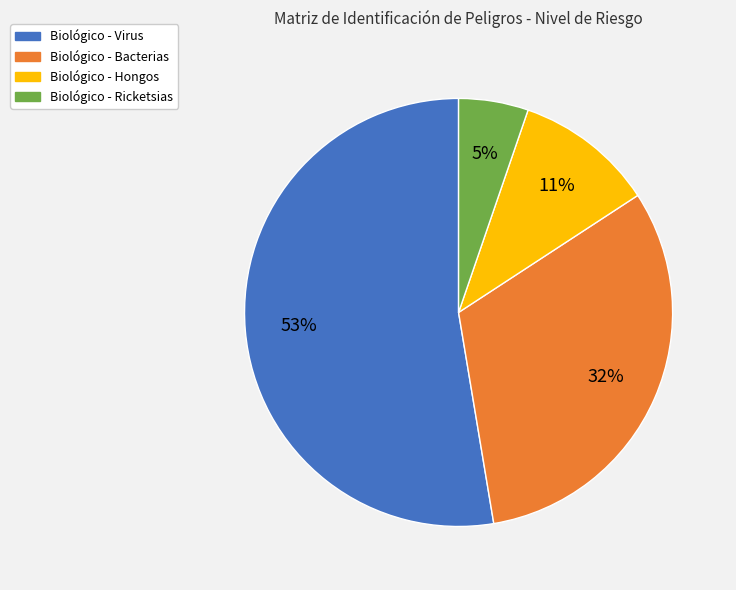

Between Biológico - Hongos and Biológico - Bacterias, which is larger?

Biológico - Bacterias